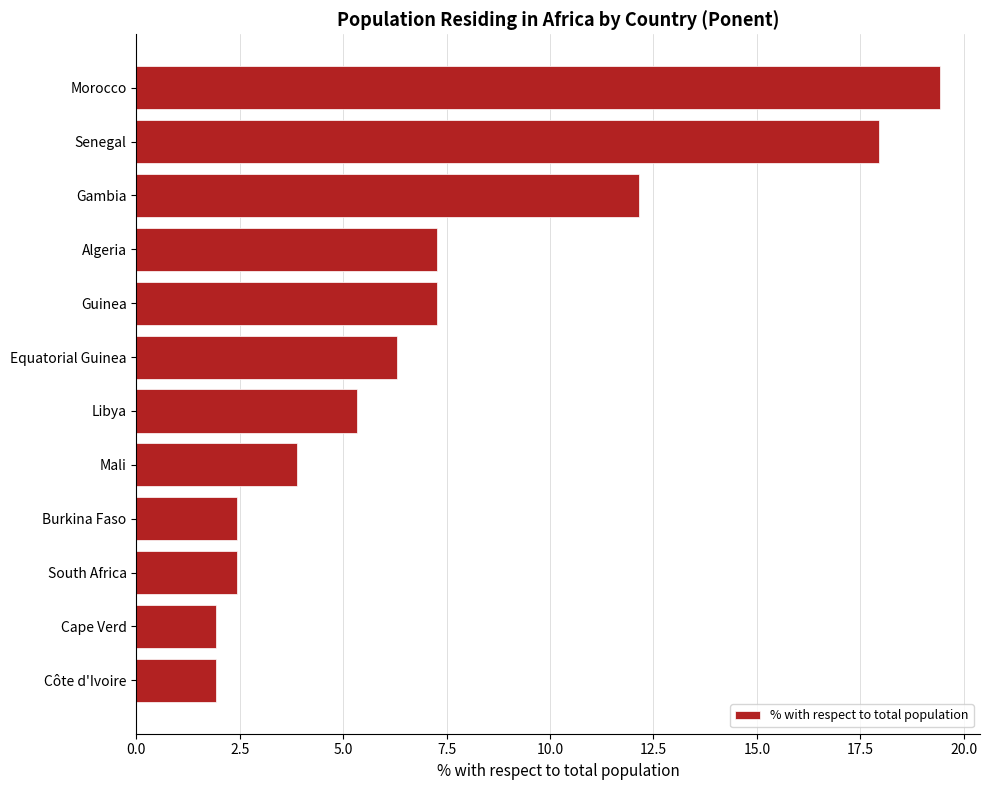

Reading top to bottom, list all the values displayed in this chart.

19.4	18.0	12.1	7.3	7.3	6.3	5.3	3.9	2.4	2.4	1.9	1.9